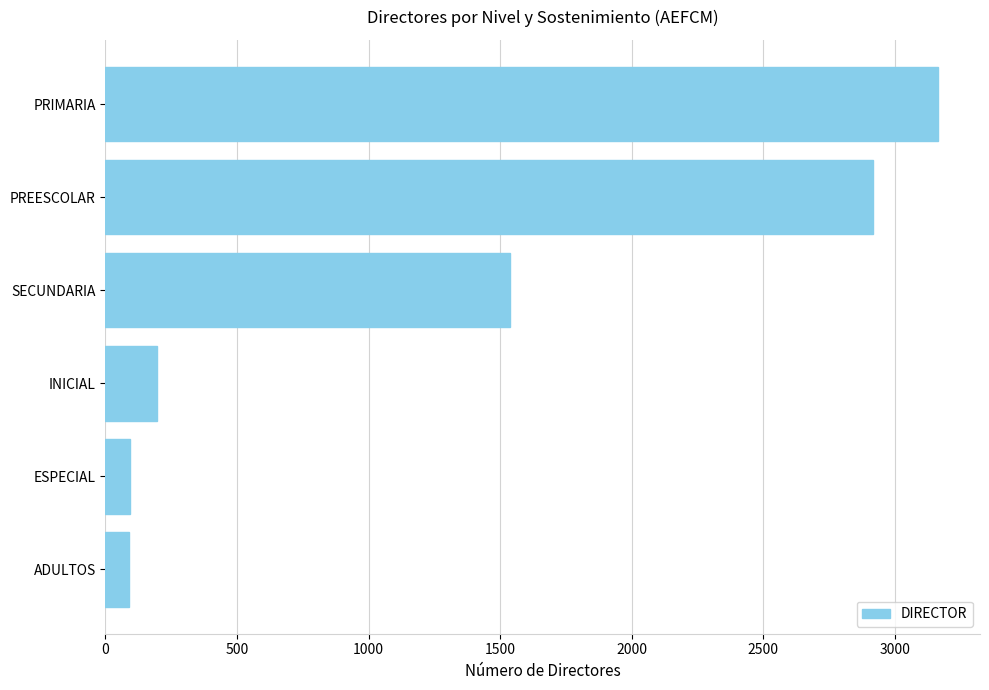

How many values are below 1539?

3